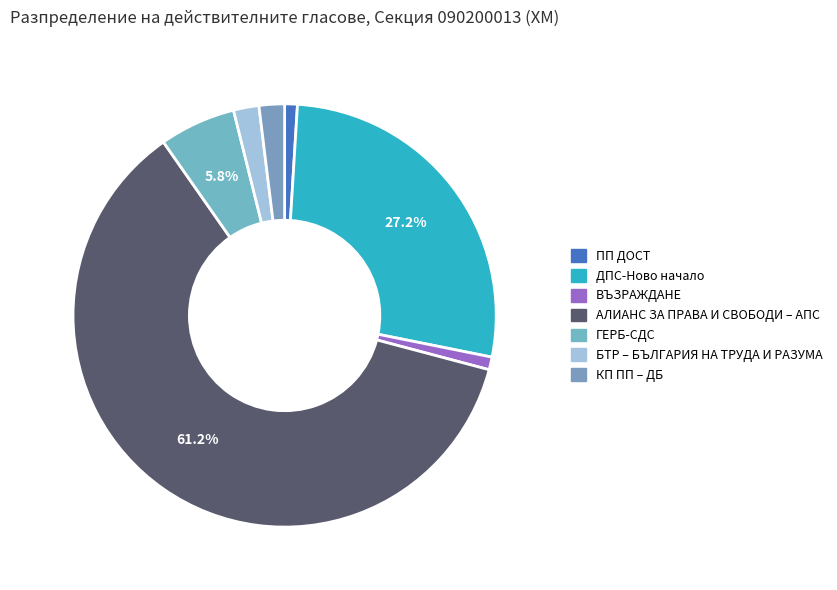

To the nearest percent, what is the difference between the largest and smallest slice percentages?

60%